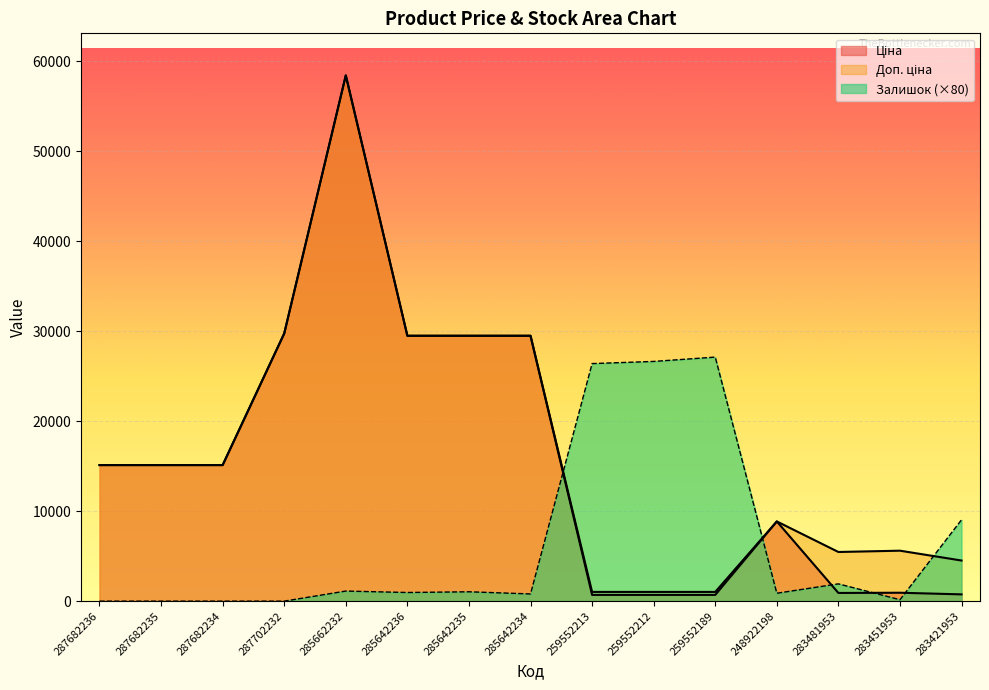

At 285642236, list the series in order from smallest to largest.

Залишок, Ціна, Доп. ціна